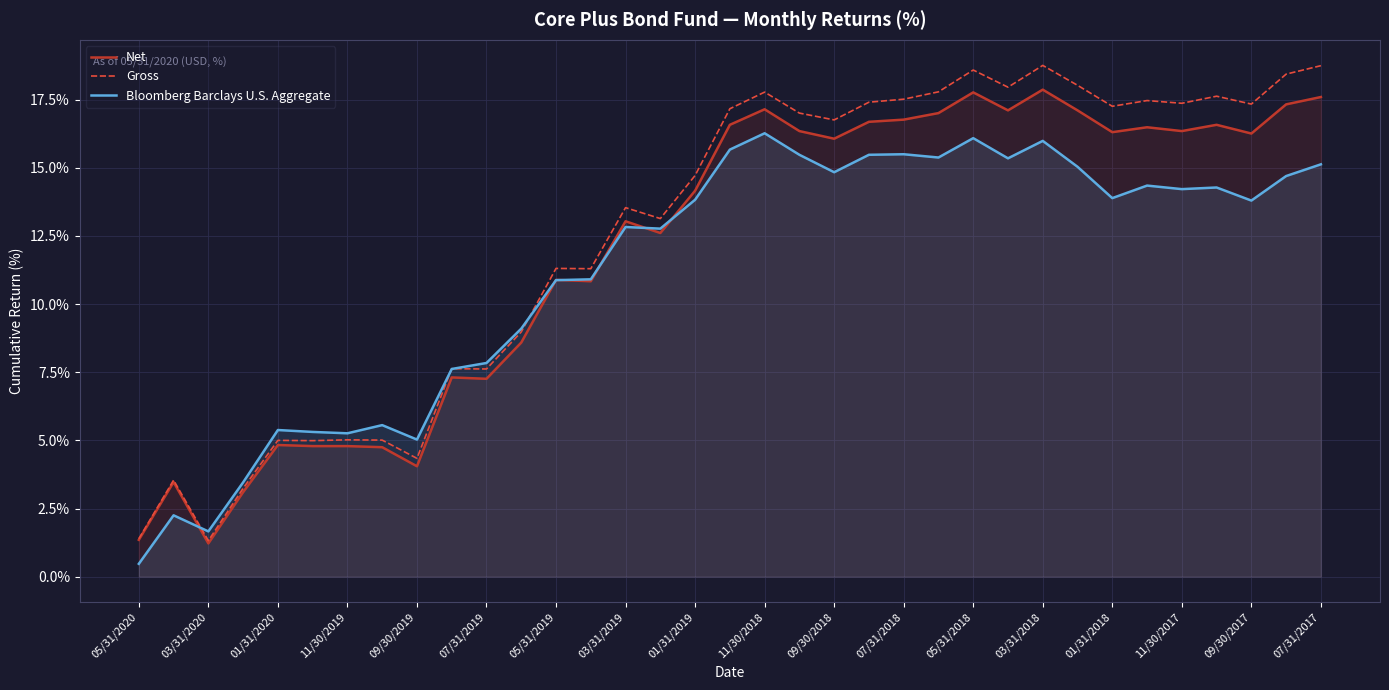

Which series has the largest total across all categories?

Gross